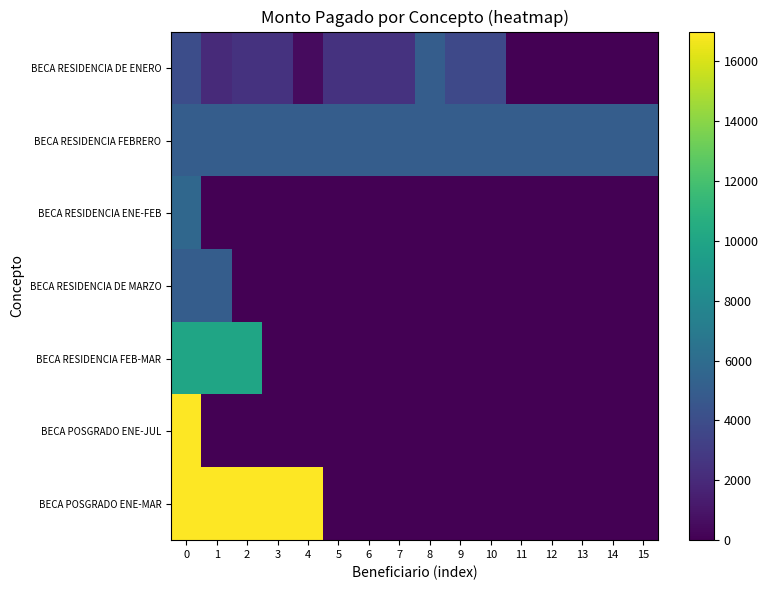

How many data points in BECA POSGRADO ENE-JUL are above 0?

1